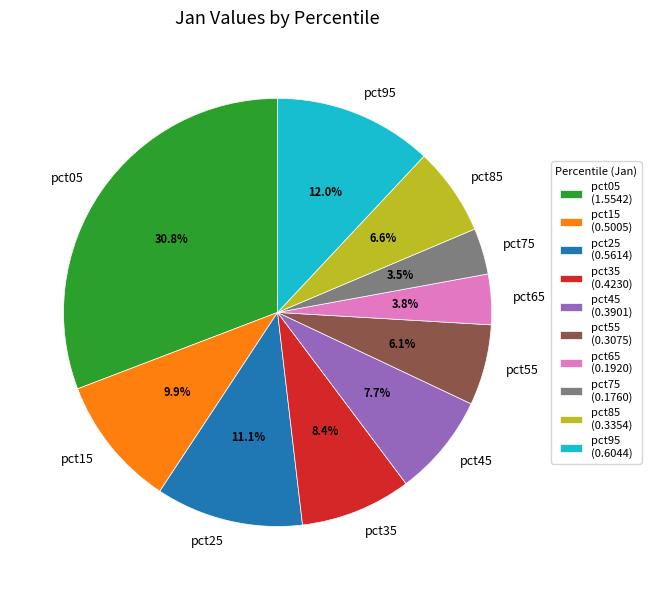

To the nearest percent, what is the combined percentage of pct45 and pct65?

12%